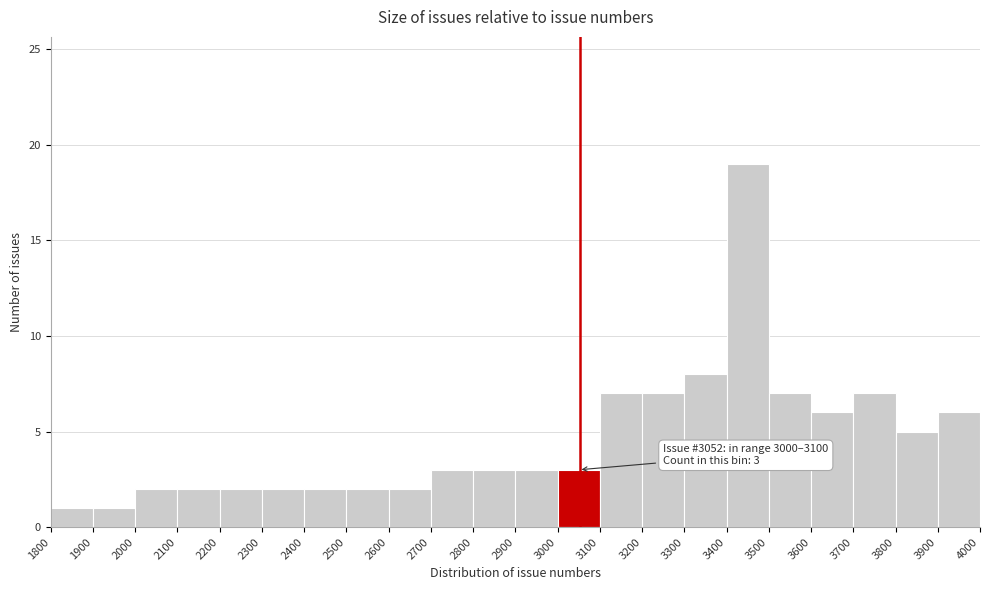

Over which range of the x-axis is the bar tallest?

3400 to 3500